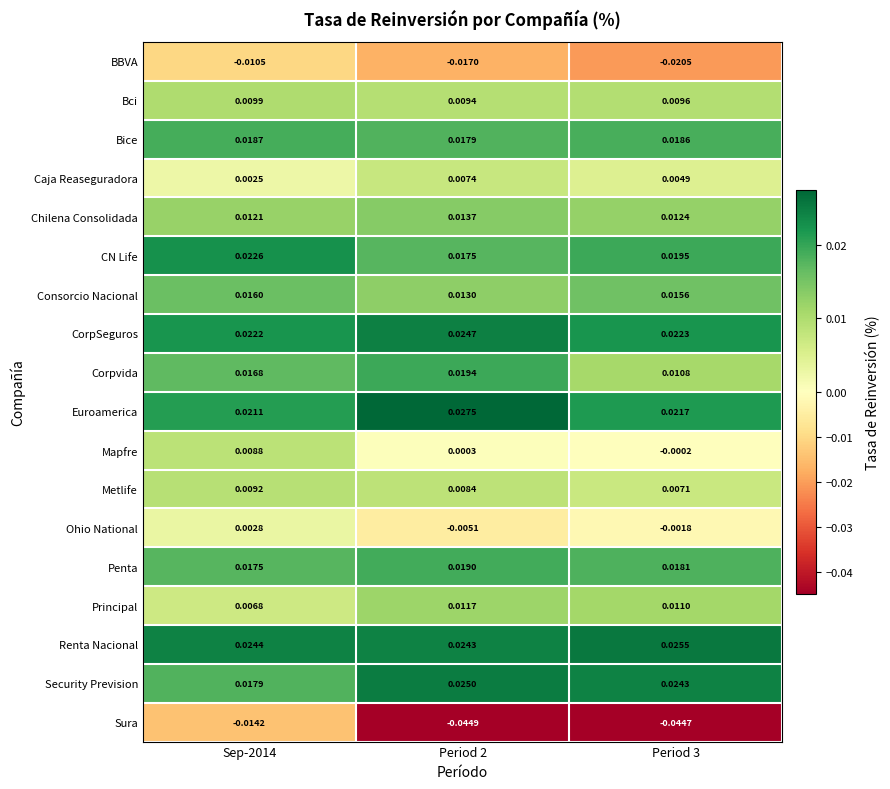

Which series has the largest total across all categories?

Renta Nacional